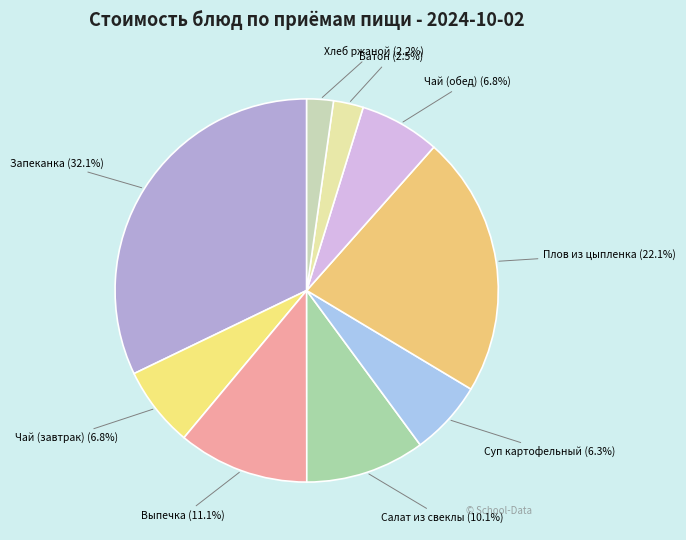

What is the total percentage of Запеканка (32.1%) and Суп картофельный (6.3%)?

38.4%